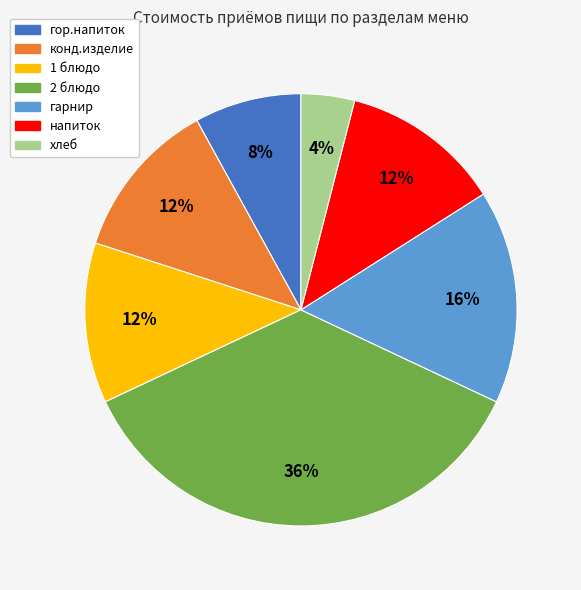

Which slice is the smallest?

хлеб